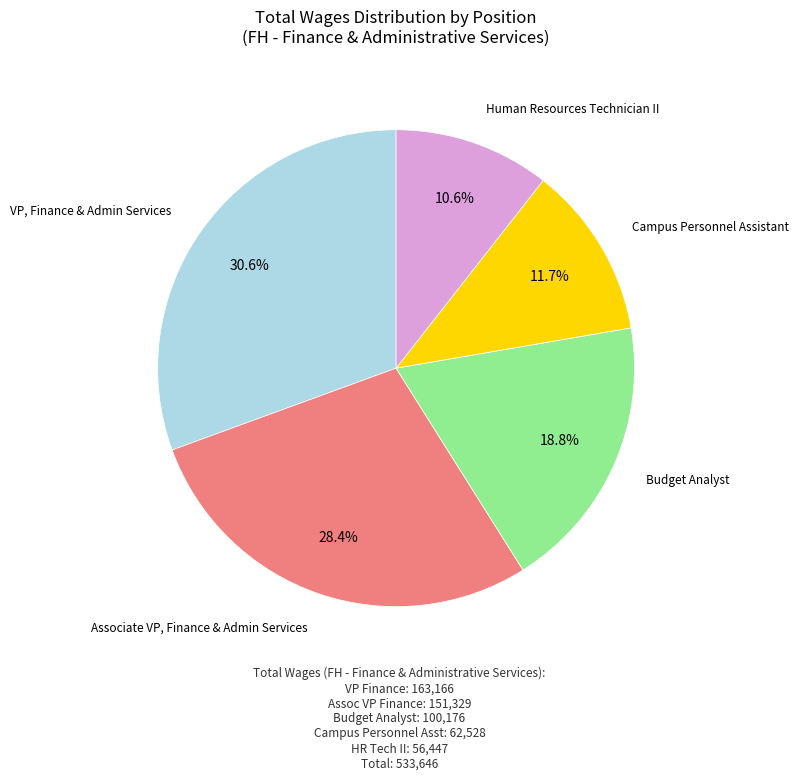

Count the number of slices in the pie.

5